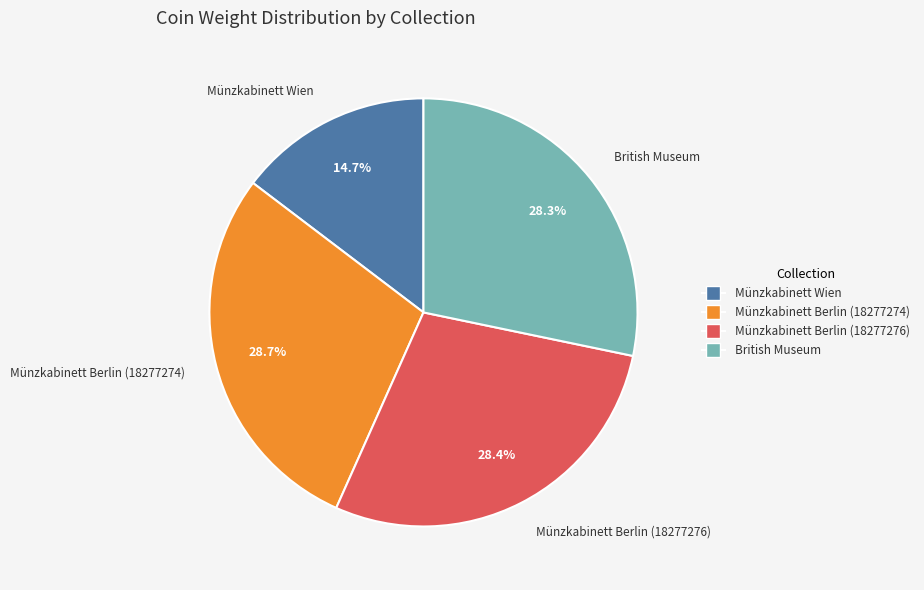

Count the number of slices in the pie.

4